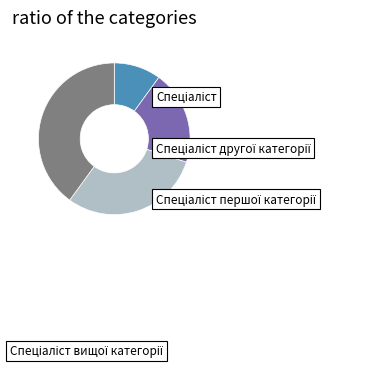

Combined, what portion of the pie is Спеціаліст and Спеціаліст другої категорії?

30.0%